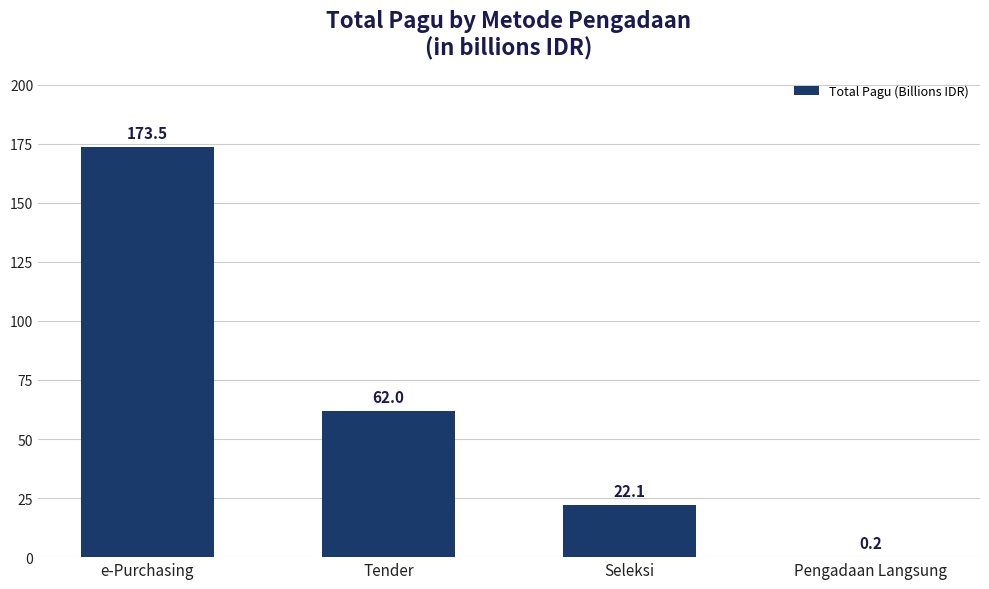

What is the sum of all values?

257.8